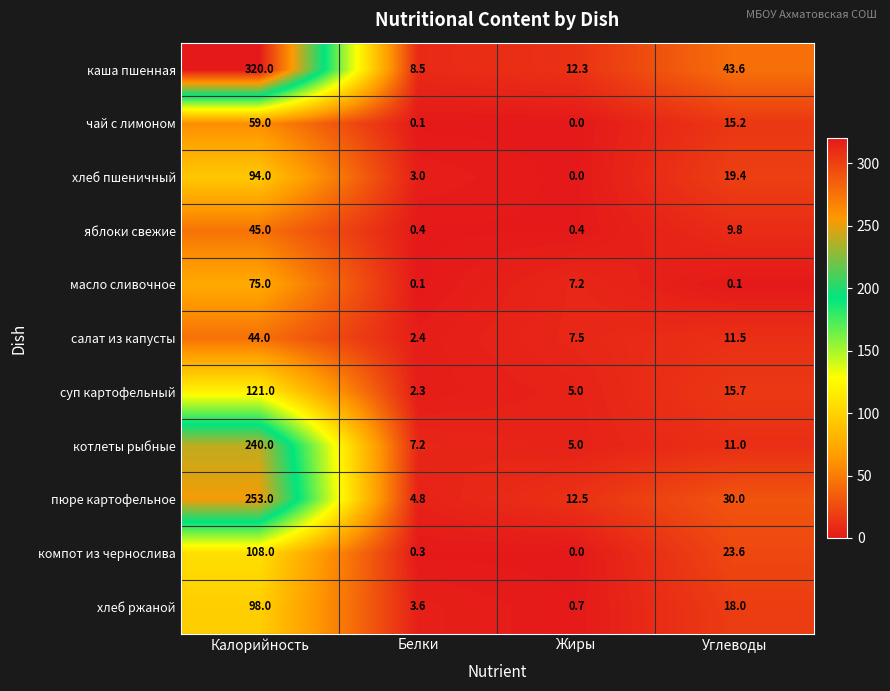

Which category has the highest value in the яблоки свежие series?

Калорийность